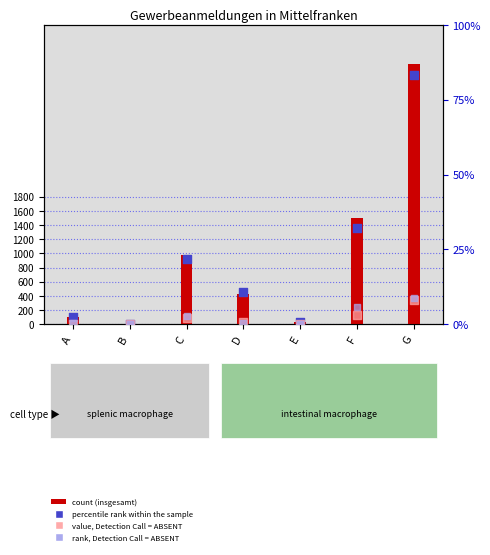

Is the value of percentile rank within the sample at B greater than the value of insgesamt at A?

No